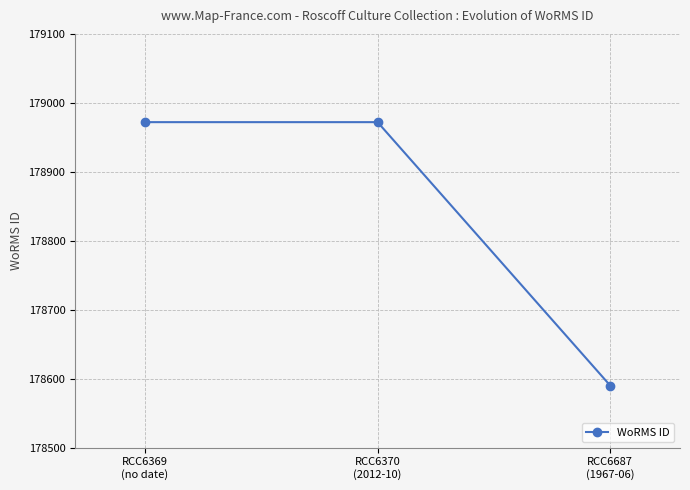

What is the smallest value displayed?

178590